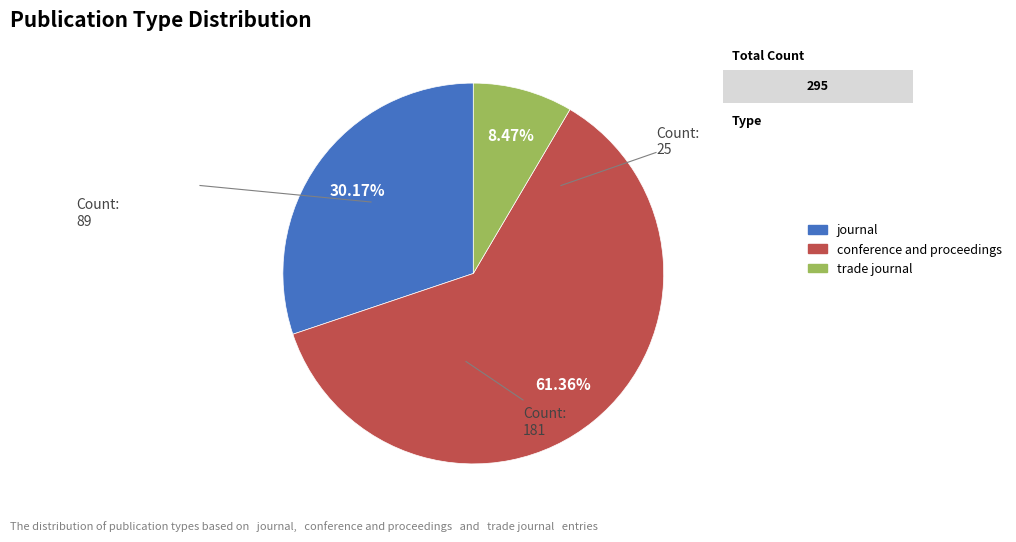

Do trade journal and conference and proceedings together represent more than half of the pie?

Yes